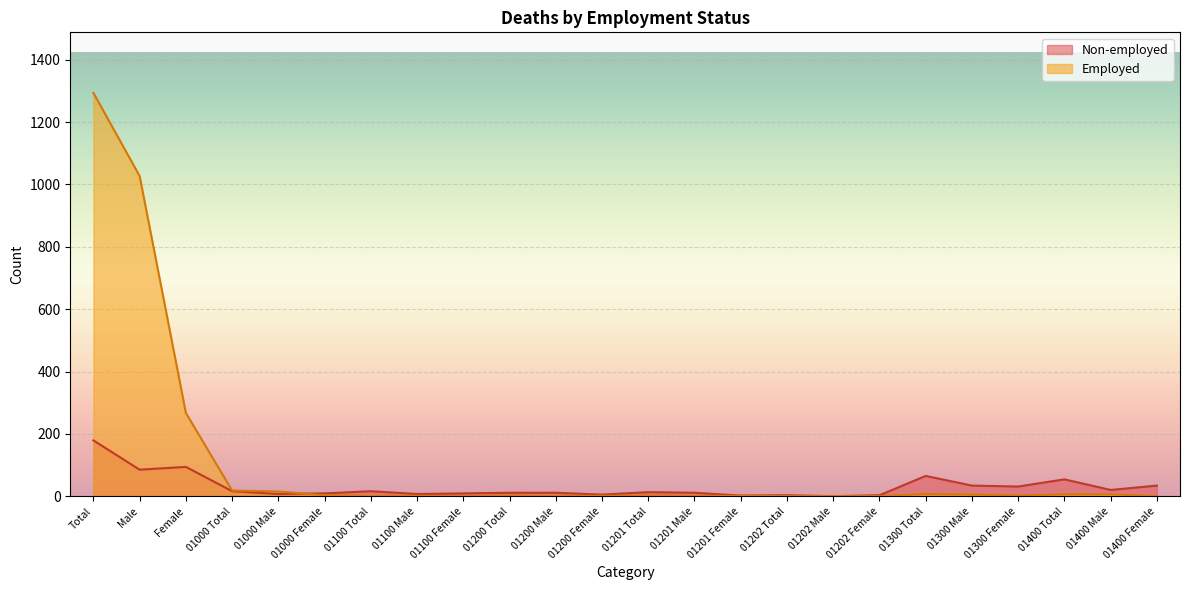

What is the label of the 22nd point from the right?

Female